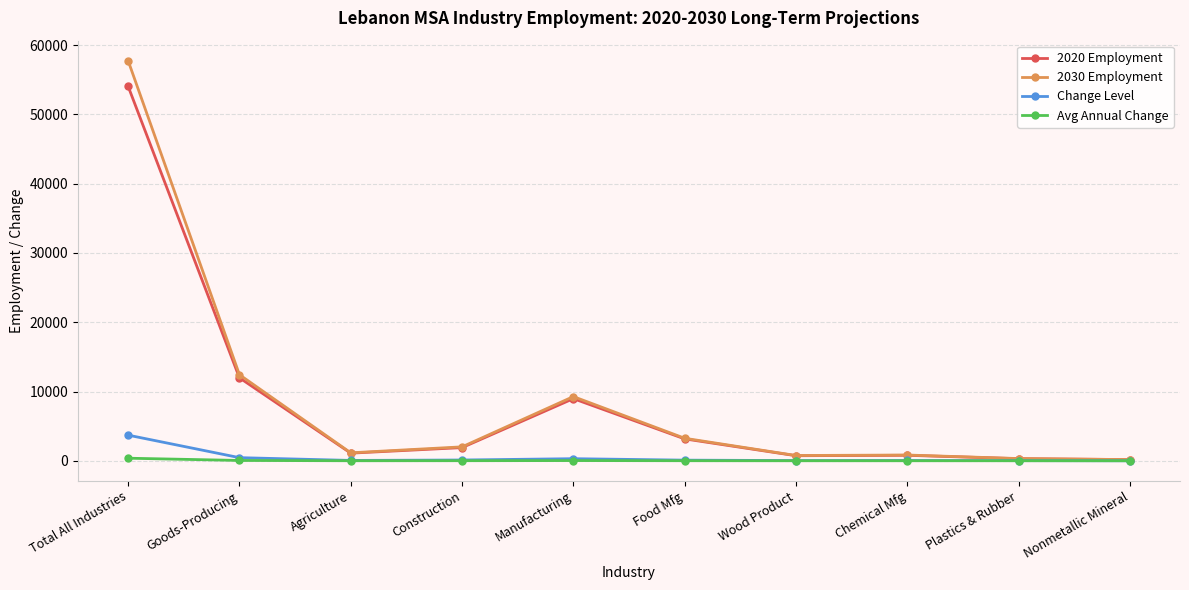

At which category is the sum across all series the highest?

Total All Industries